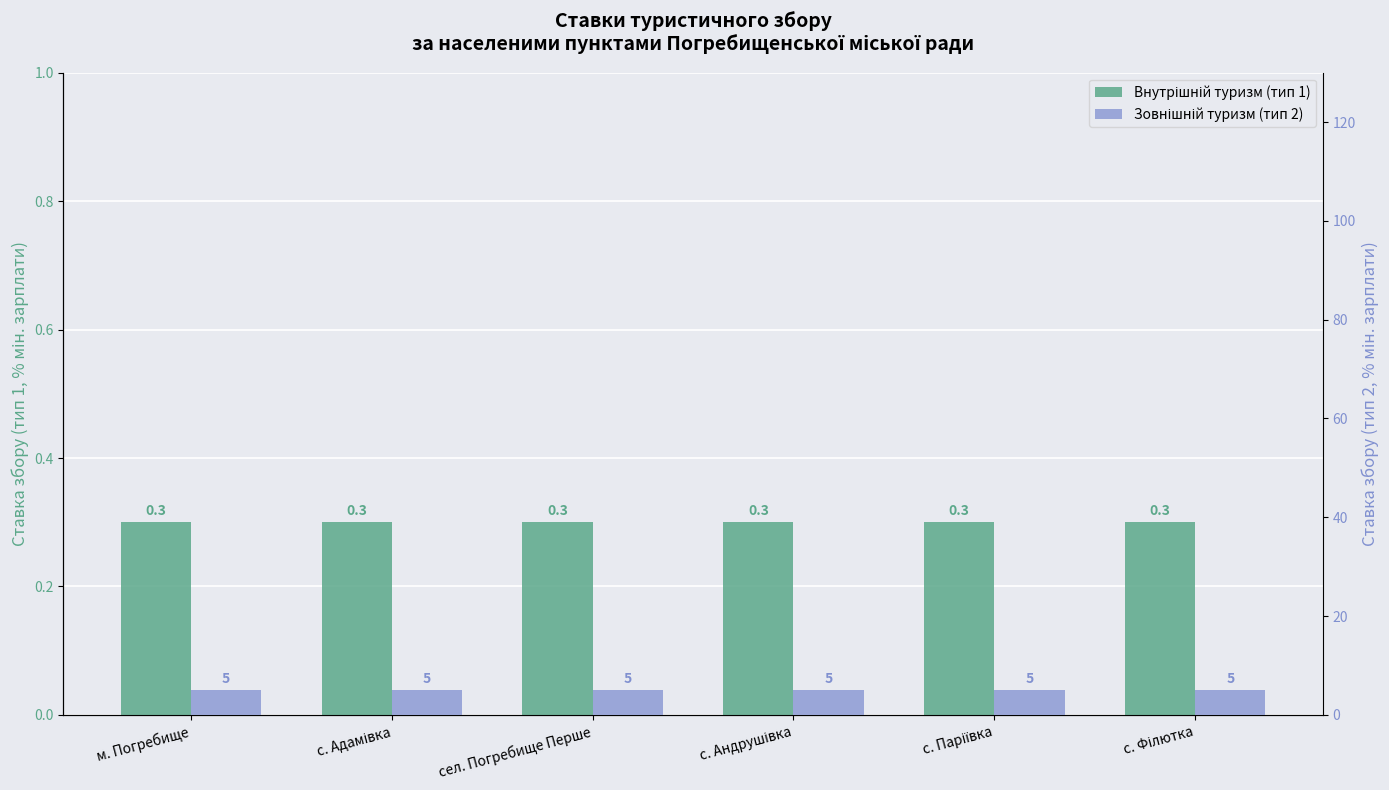

At which category does the chart reach its minimum across all series?

м. Погребище